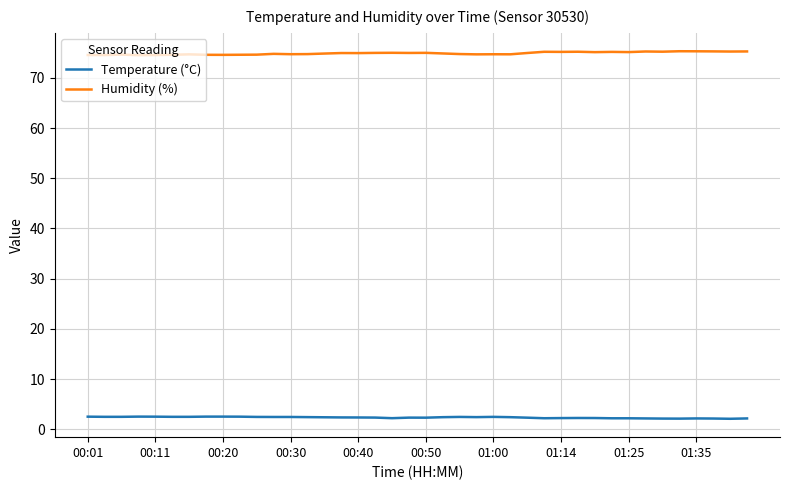

What is the smallest value displayed?

2.1